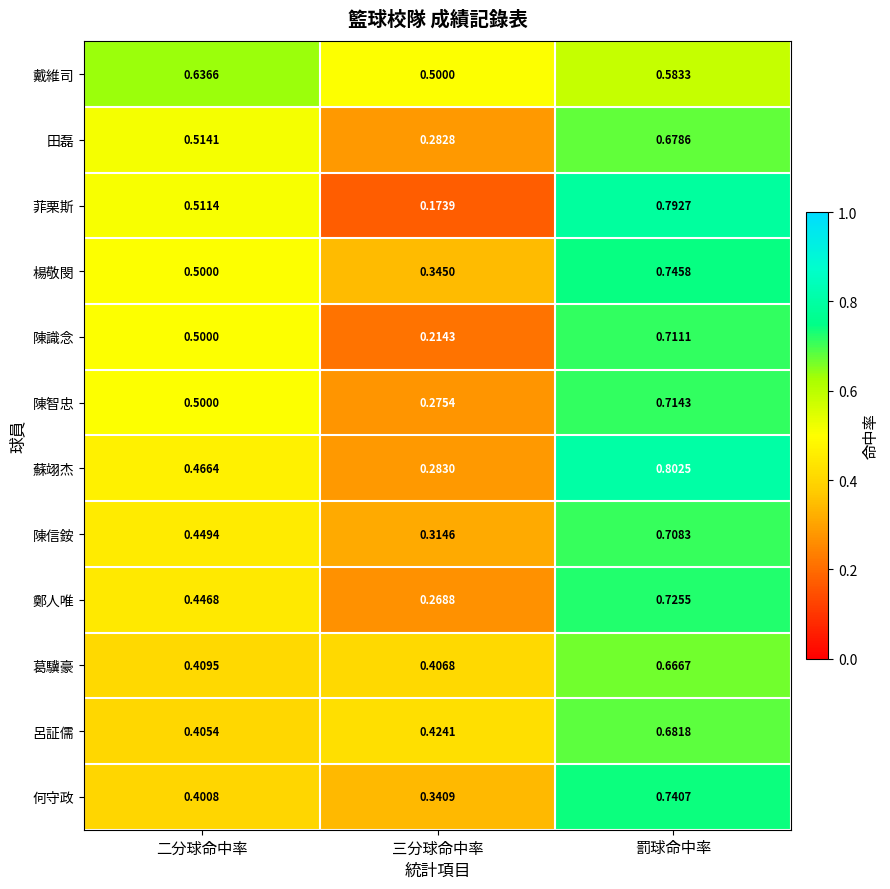

Between 二分球命中率 and 罰球命中率, which series saw the biggest shift?

何守政